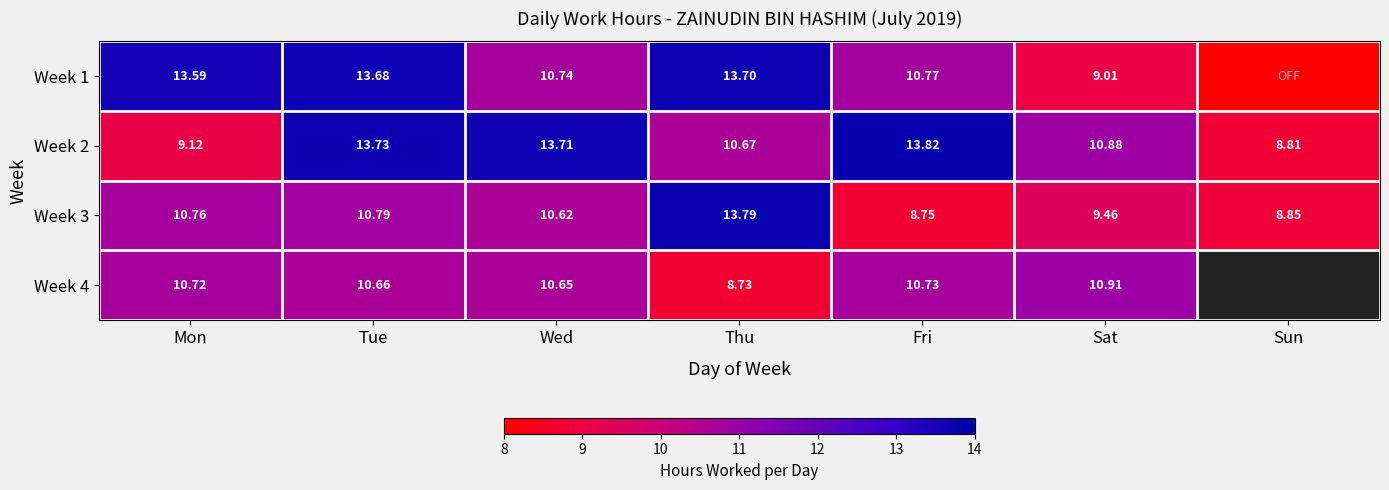

Where is Week 2 nearest to the value 11?

Sat